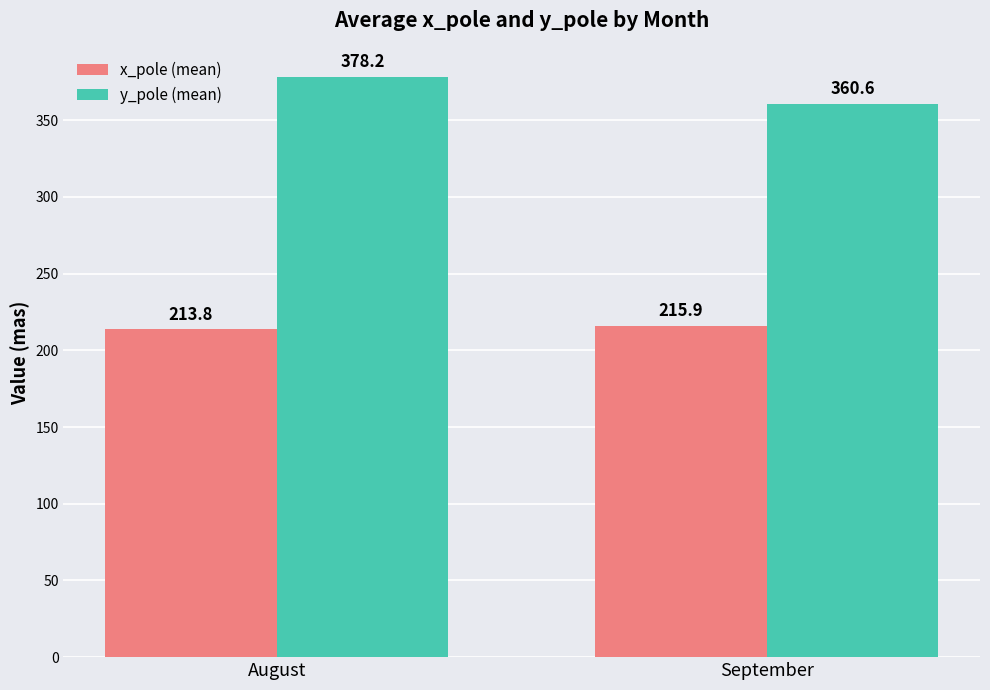

Where is y_pole (mean) nearest to the value 369?

September